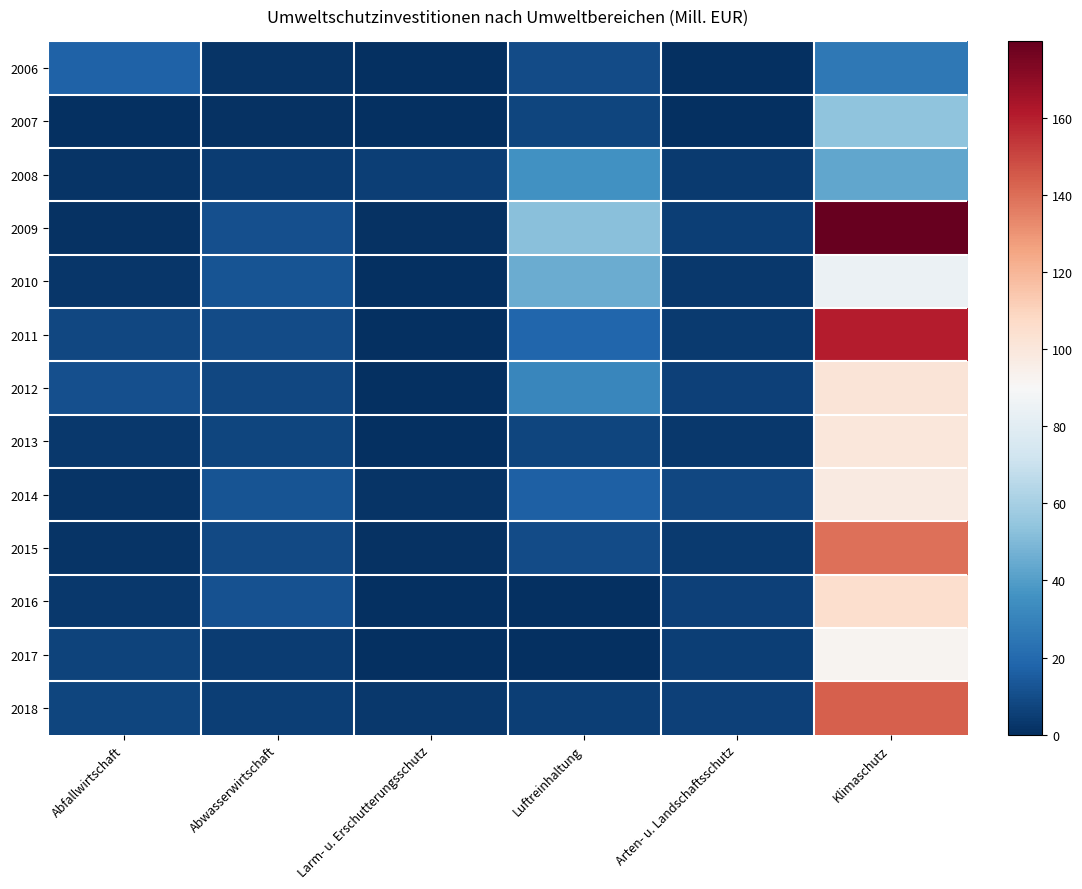

List the series in order of their peak value, lowest first.

2006, 2008, 2007, 2010, 2017, 2014, 2013, 2012, 2016, 2015, 2018, 2011, 2009